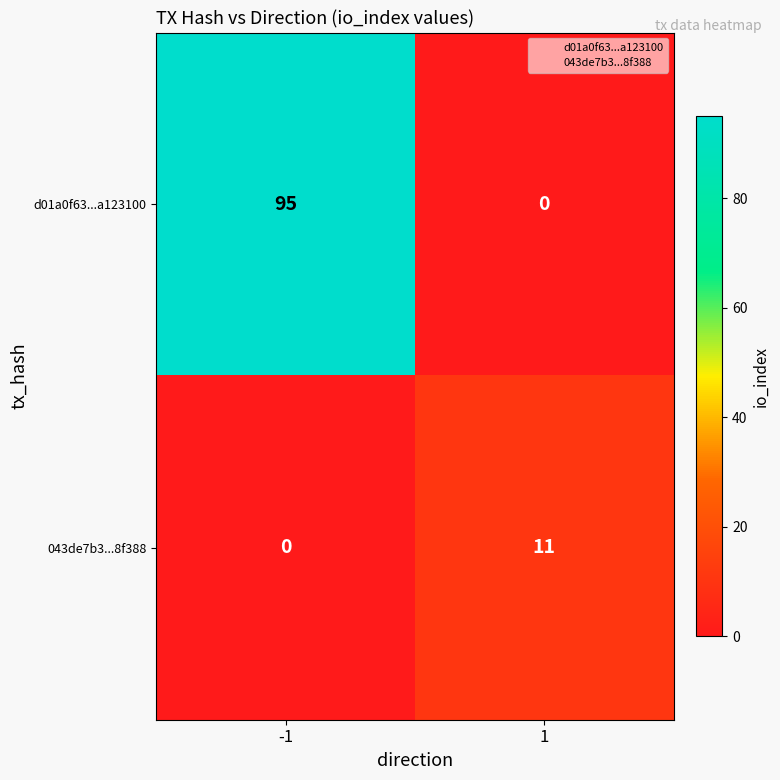

Rank the series at -1 from lowest to highest value.

043de7b3...8f388, d01a0f63...a123100